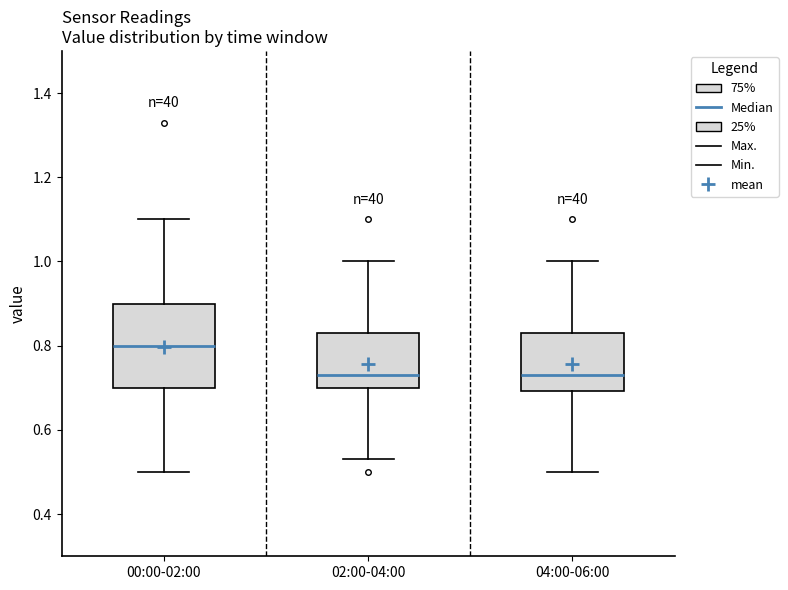

Reading left to right, transcribe this box plot: for each box, give where its median line is, the range the box spans, and where its two whiskers end, as read against the y-axis. The values are not printed on the chart, so give them approximately, as read against the axis.

00:00-02:00: median 0.80, box 0.70 to 0.90, whiskers 0.50 to 1.10
02:00-04:00: median 0.74, box 0.70 to 0.84, whiskers 0.54 to 1.00
04:00-06:00: median 0.74, box 0.70 to 0.84, whiskers 0.50 to 1.00